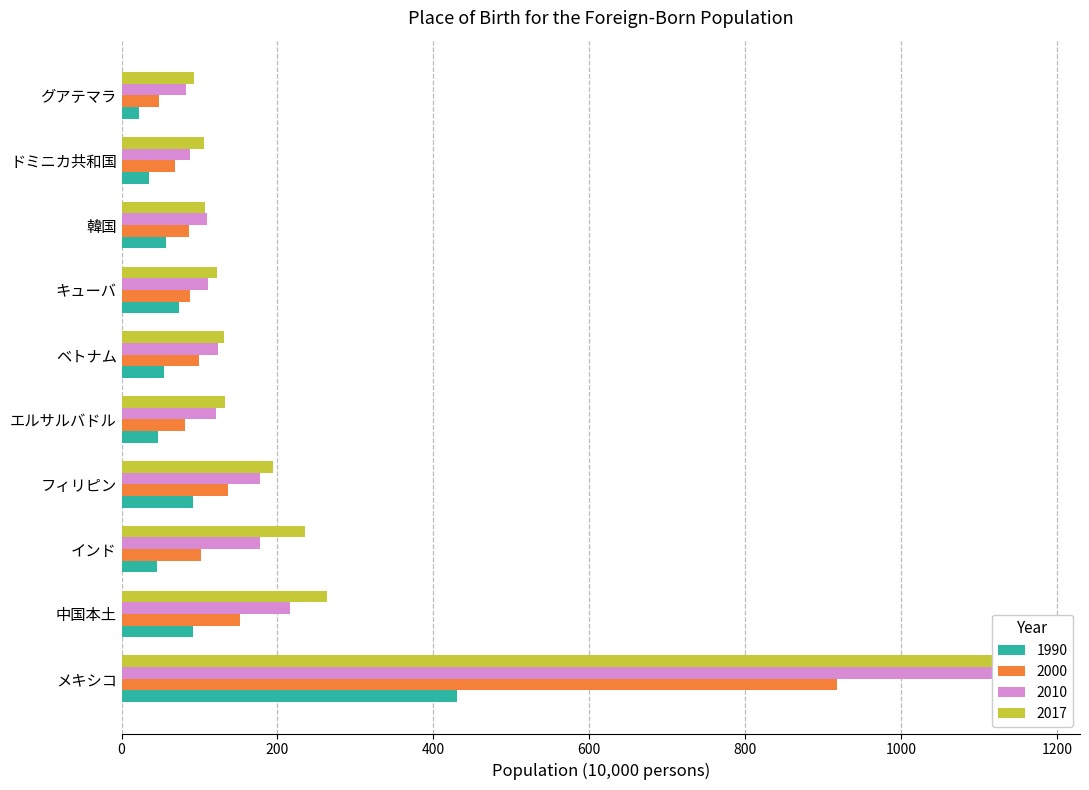

How many values in the 1990 series are below 56?

5